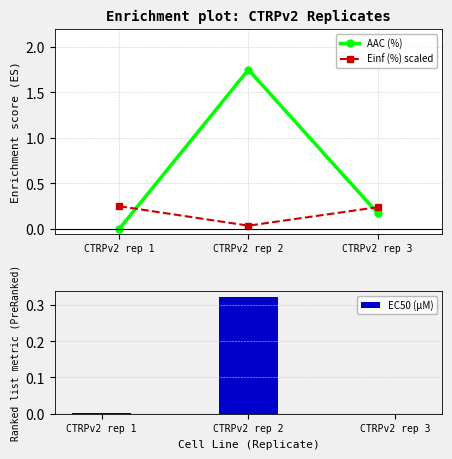

Reading left to right, transcribe all the data shown in this chart.

AAC (%): CTRPv2 rep 1=0.0	CTRPv2 rep 2=1.8	CTRPv2 rep 3=0.2
Einf (%) scaled: CTRPv2 rep 1=0.2	CTRPv2 rep 2=0.0	CTRPv2 rep 3=0.2
EC50 (µM): CTRPv2 rep 1=0.0	CTRPv2 rep 2=0.3	CTRPv2 rep 3=0.0